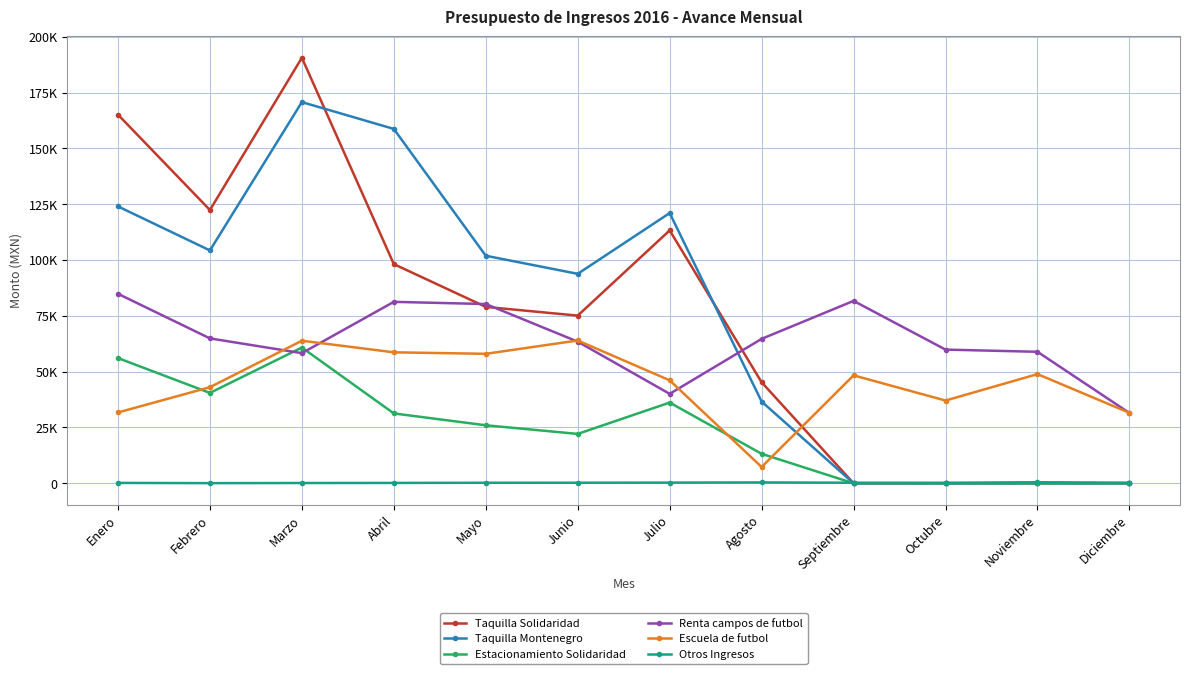

The Escuela de futbol series shows 46120.0 at Julio. True or false?

True